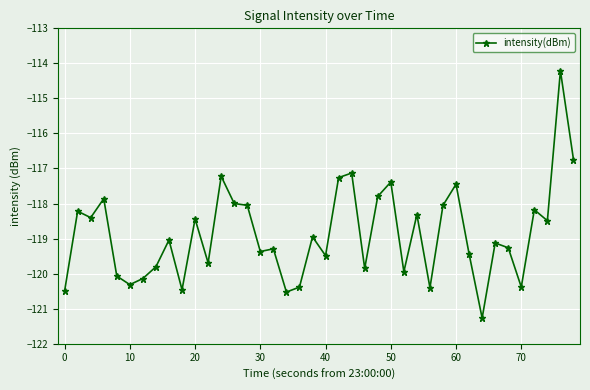

What is the difference between the maximum and minimum values?

7.1